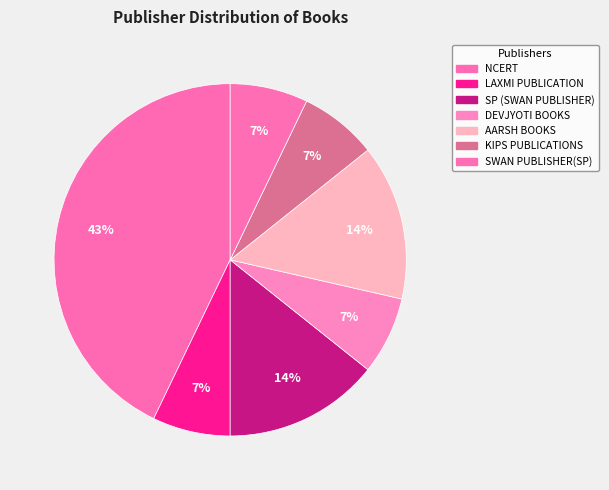

How many segments does this pie chart have?

7